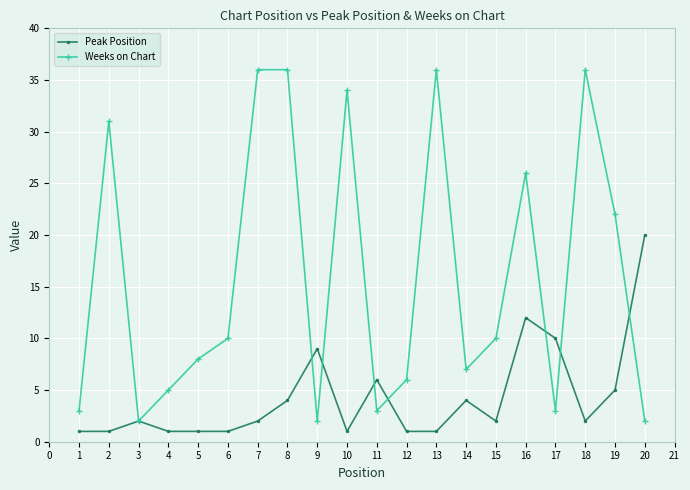

Rank the series by their average value, from highest to lowest.

Weeks on Chart, Peak Position